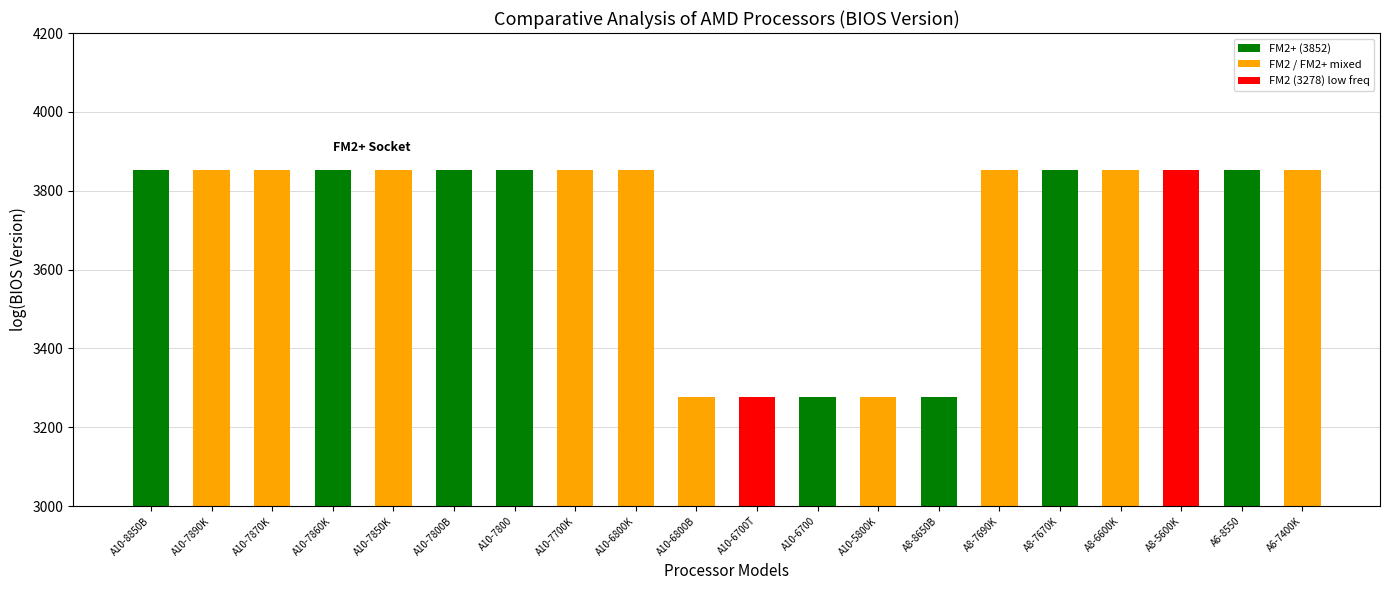

How many data points are less than 3852?

5